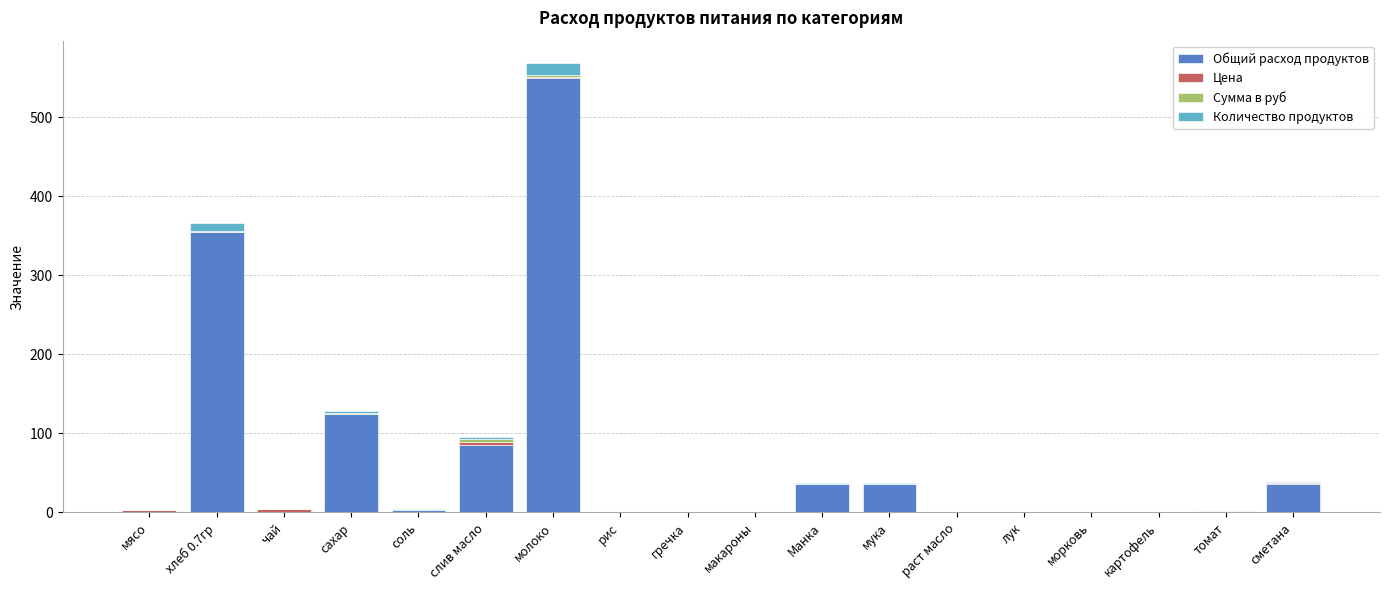

At which label does Общий расход продуктов reach its peak?

молоко